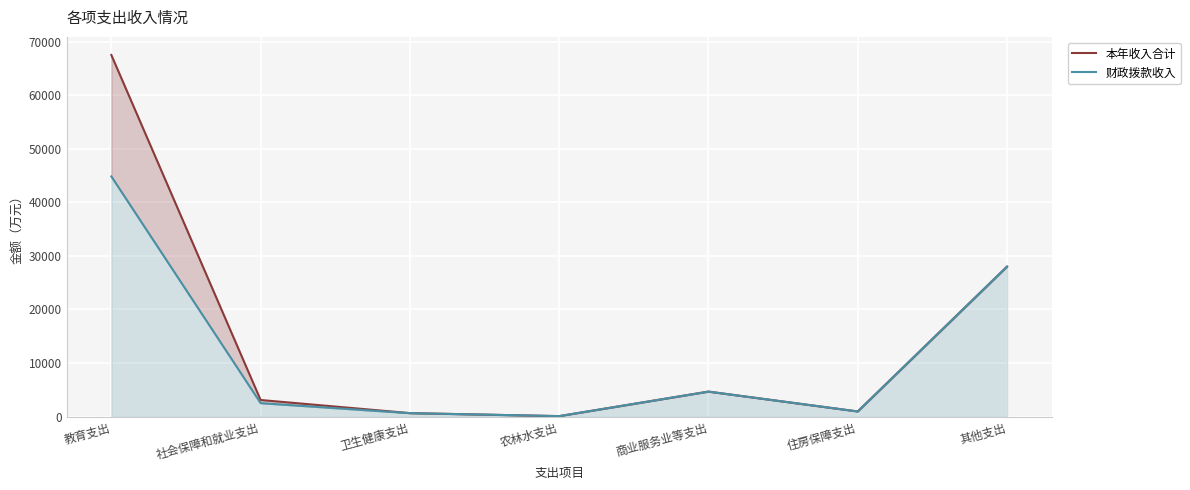

What is the average value of the 本年收入合计 series?

15002.7